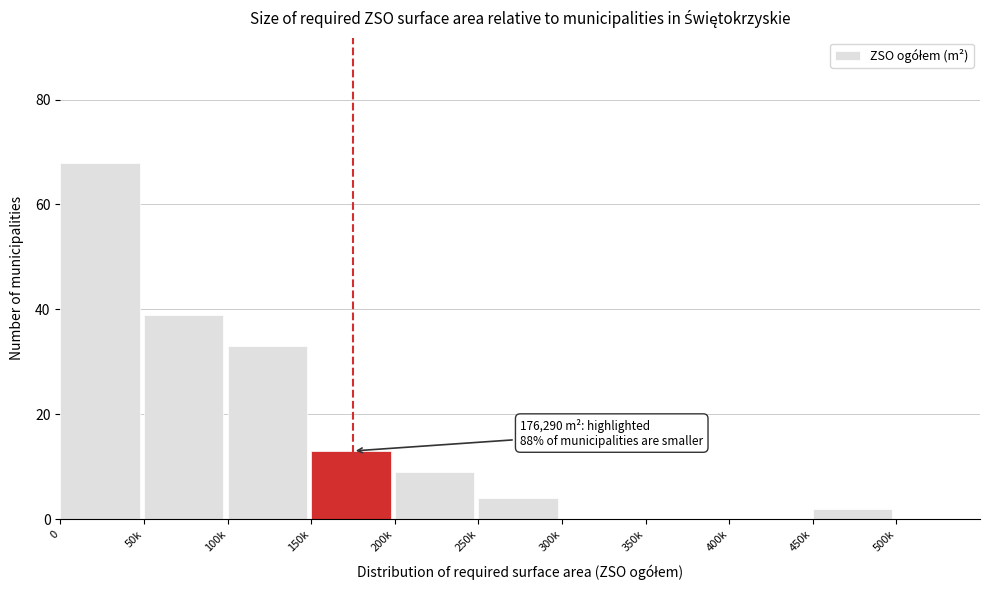

Reading right to left, extract all data points from this chart.

500k=0	450k=2	400k=0	350k=0	300k=0	250k=4	200k=9	150k=13	100k=33	50k=39	0=68